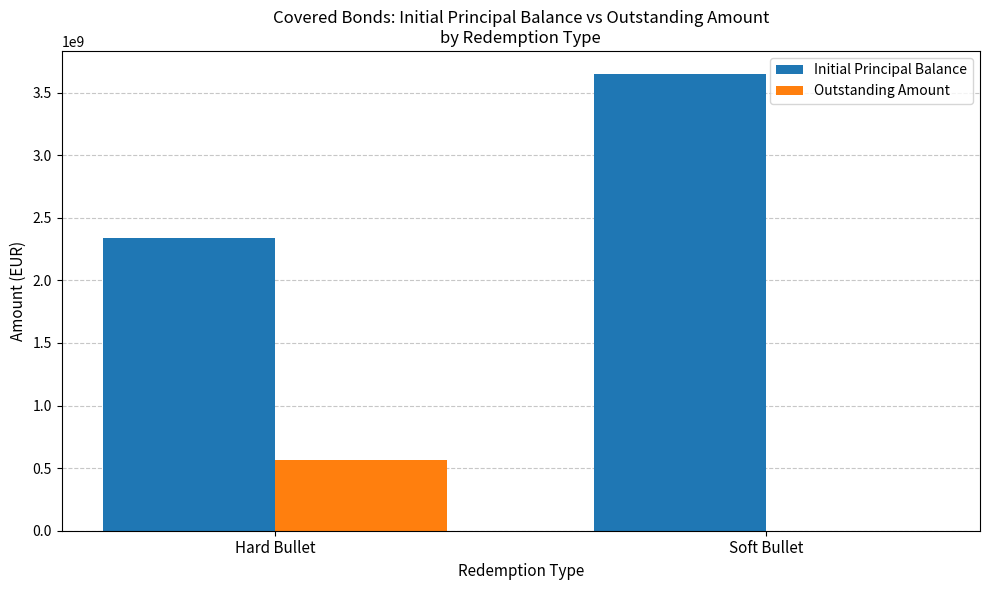

Is it true that Outstanding Amount equals -199050475 at Soft Bullet?

False